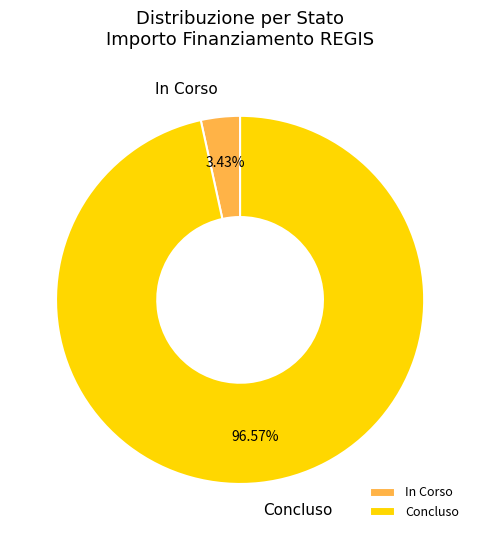

How many slices are in this pie chart?

2